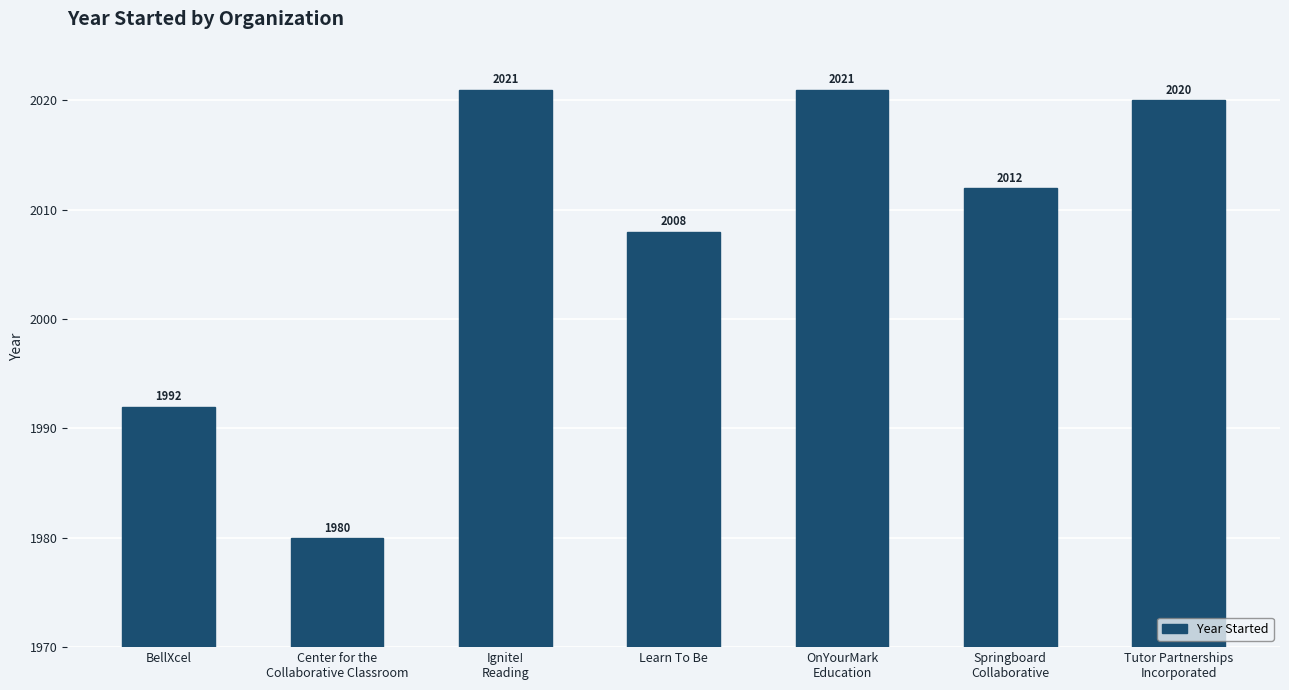

What is the minimum value shown in the chart?

1980